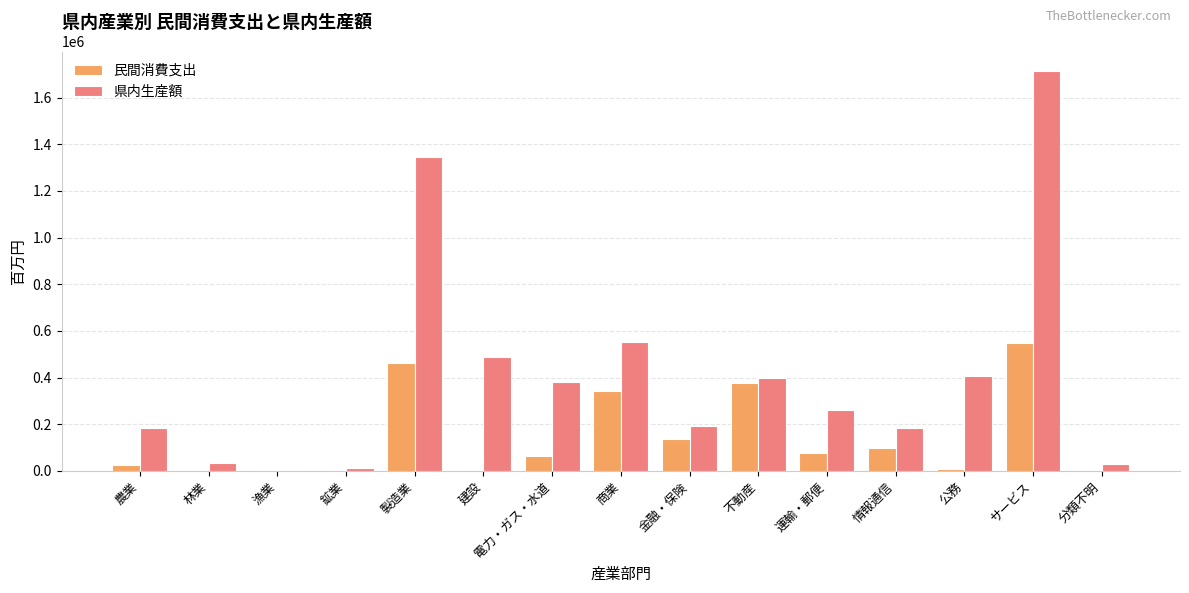

Is it true that 民間消費支出 equals 343776 at 商業?

True